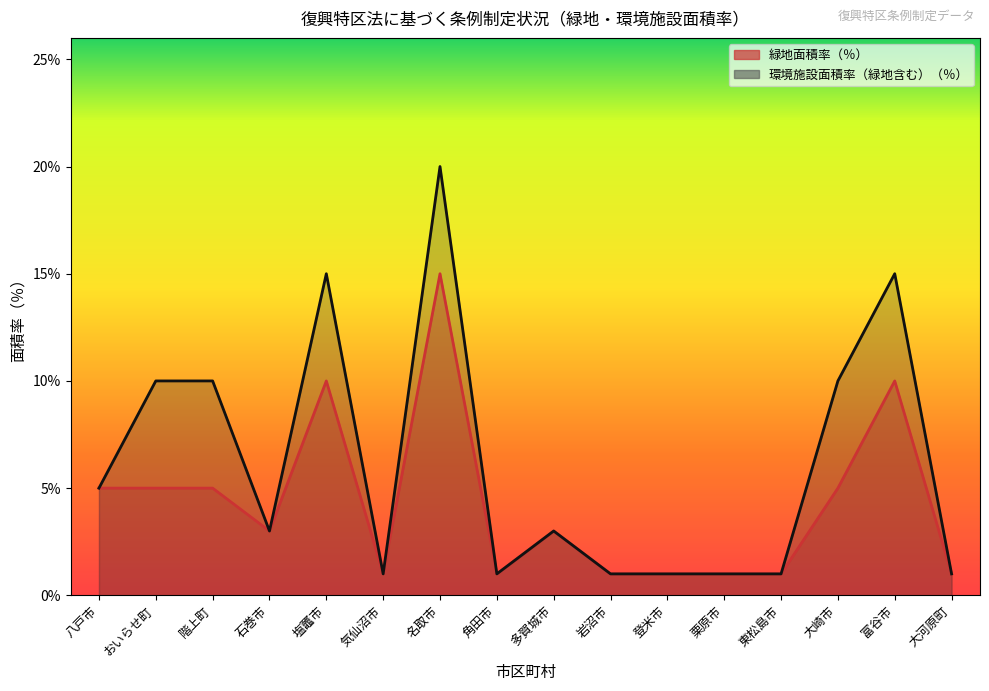

At which label is 緑地面積率（％） closest to 0?

気仙沼市